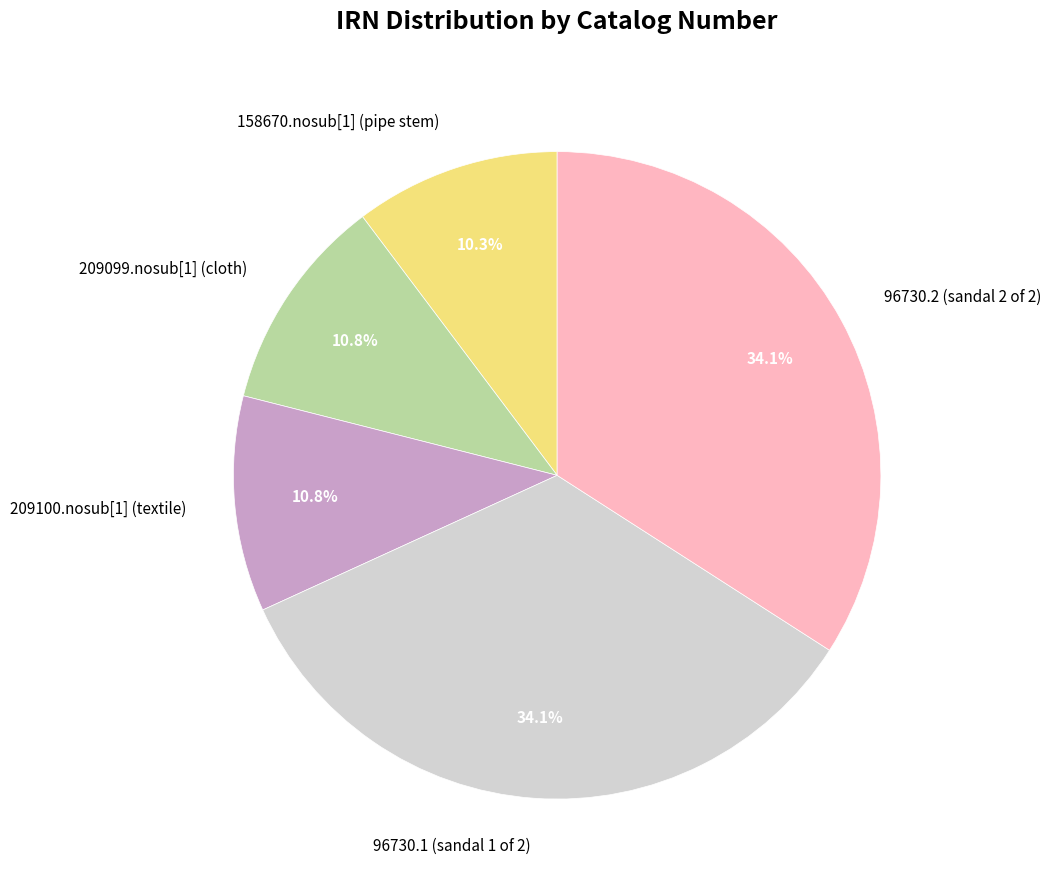

Which category has the smallest portion of the pie?

158670.nosub[1] (pipe stem)